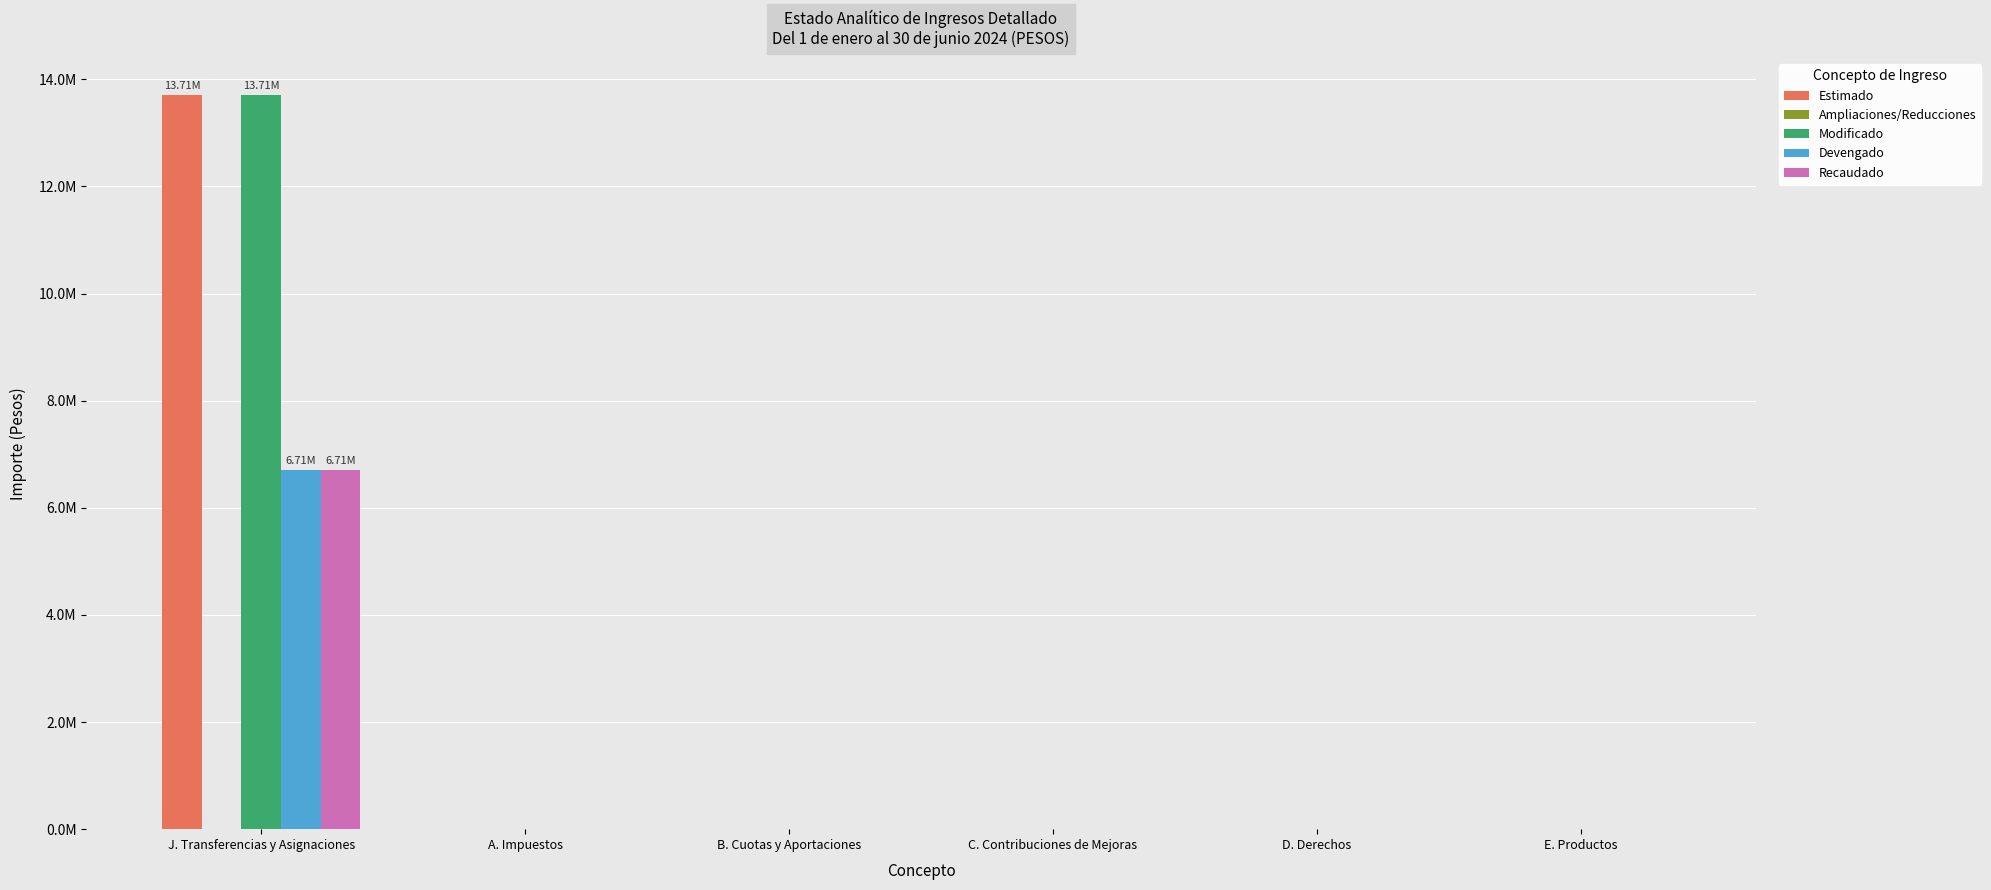

Is it true that Estimado equals -5531081 at B. Cuotas y Aportaciones?

False